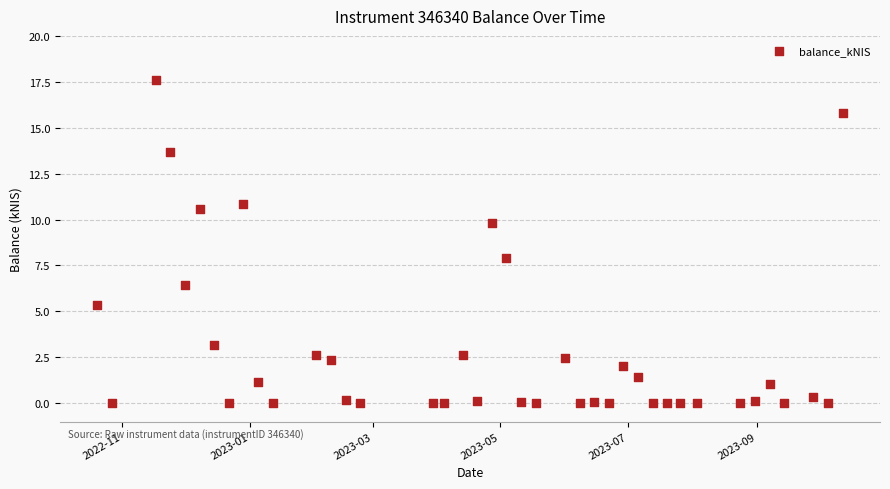

What is the range of Y values (max minus min)?

17.6